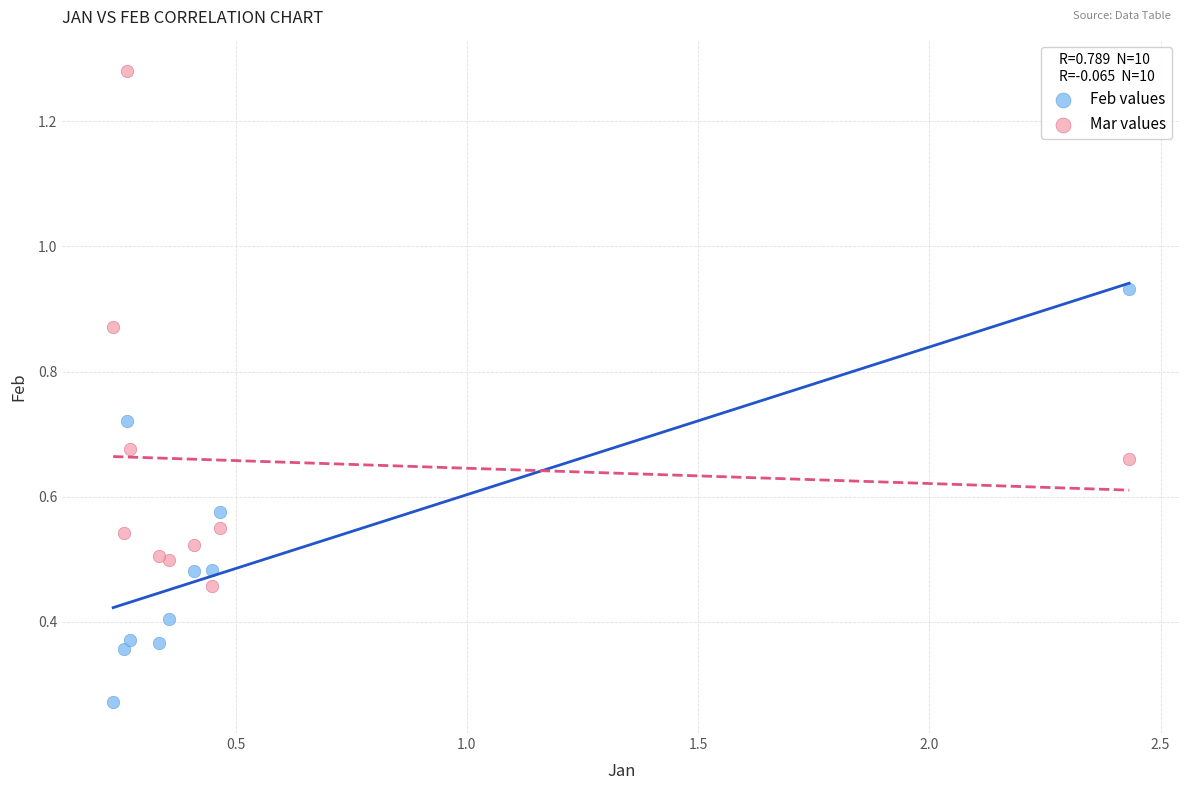

What is the X range (max minus min) for the scatter plot?

2.2